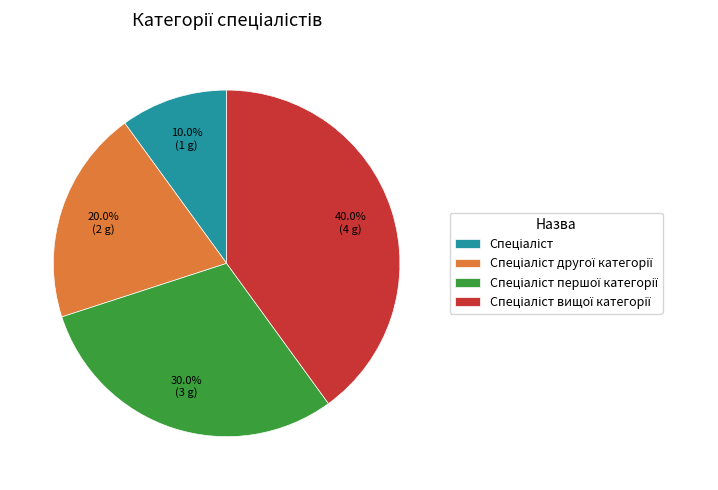

Is there any slice that represents more than half of the pie?

No